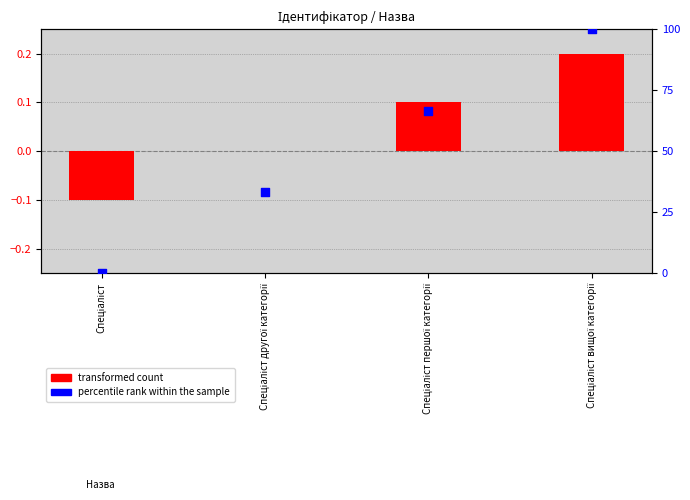

Which series has the largest total across all categories?

percentile rank within the sample